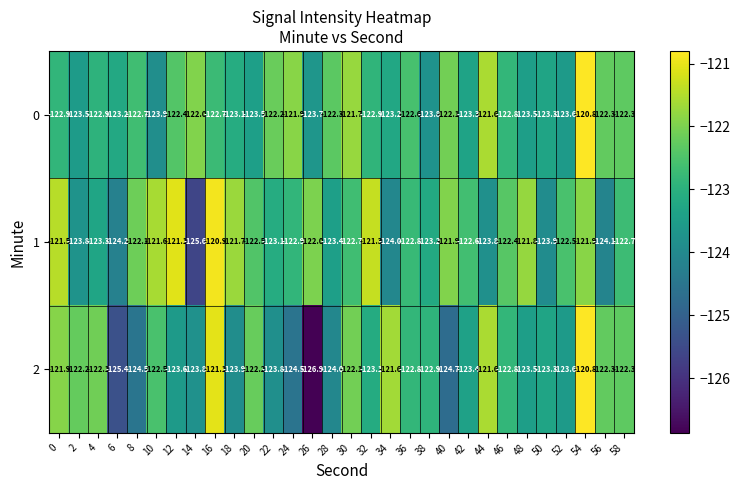

Which category has the highest value across all series?

54